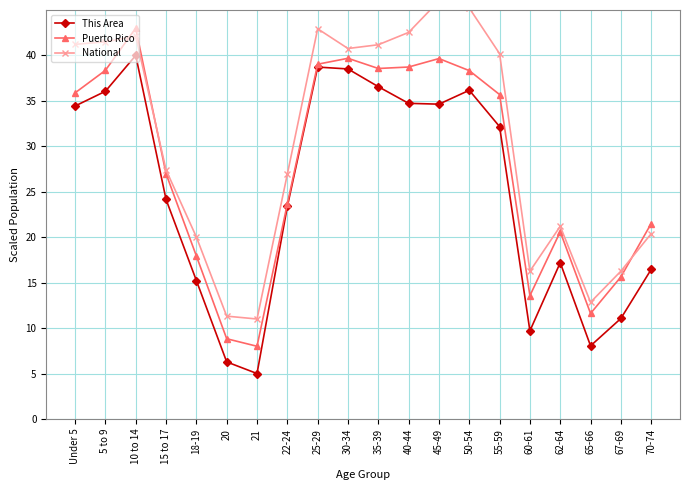

True or false: This Area and Puerto Rico intersect in this chart.

False